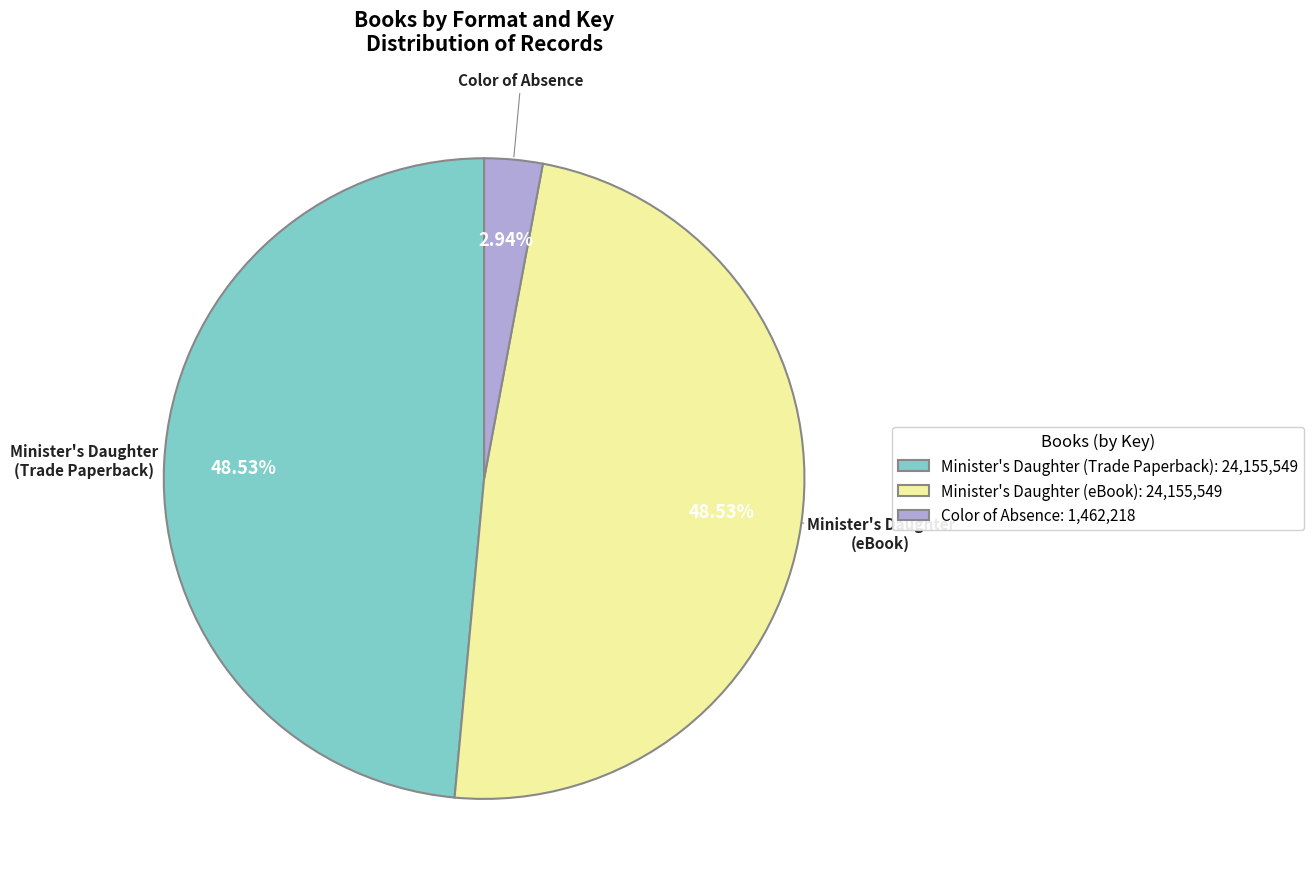

How many segments does this pie chart have?

3